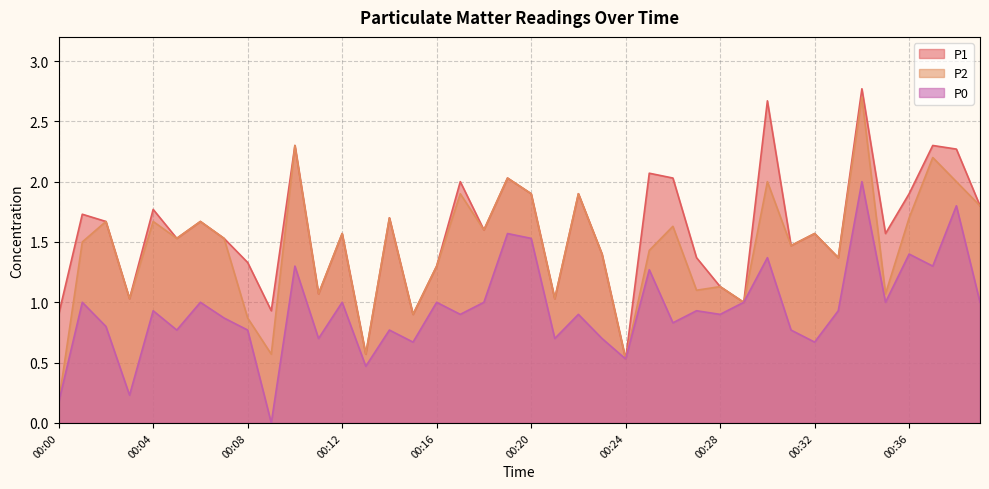

Is the value of P1 at 00:01 greater than the value of P2 at 00:39?

No